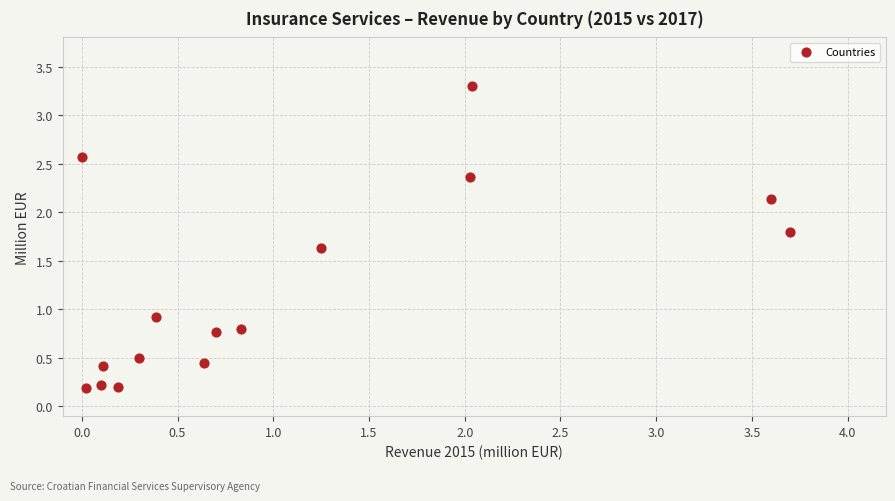

What Y value in the scatter plot is closest to 1?

0.9